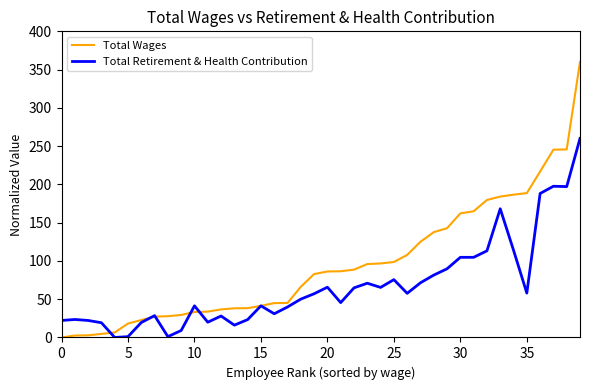

Which series has the largest range (max minus min)?

Total Wages